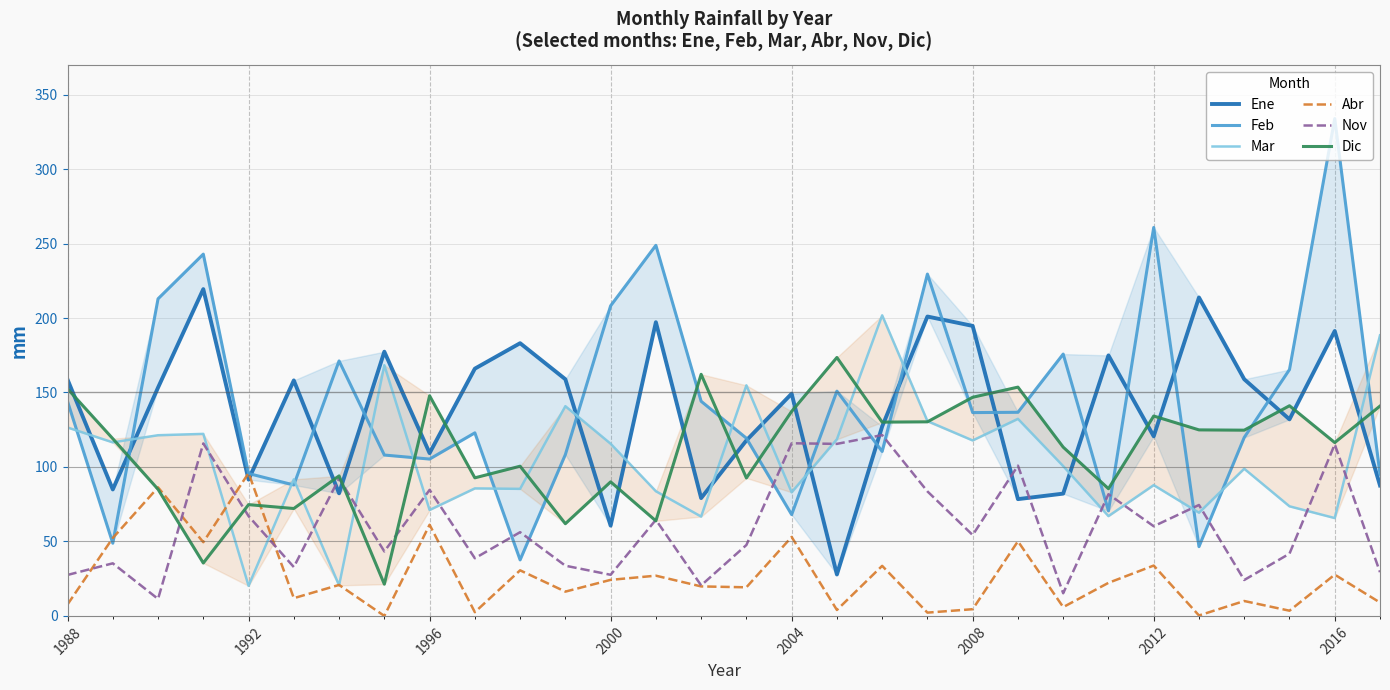

Is it true that Nov equals 115.9 at 2004?

True